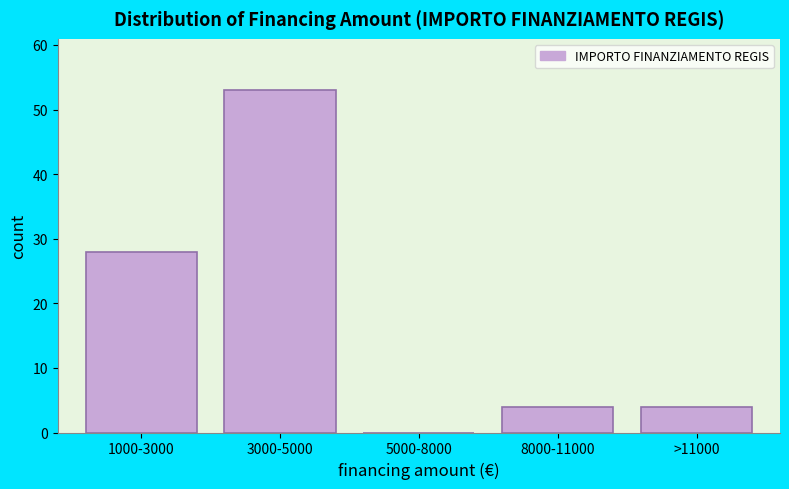

Reading right to left, transcribe all the data shown in this chart.

>11000=4	8000-11000=4	5000-8000=0	3000-5000=53	1000-3000=28